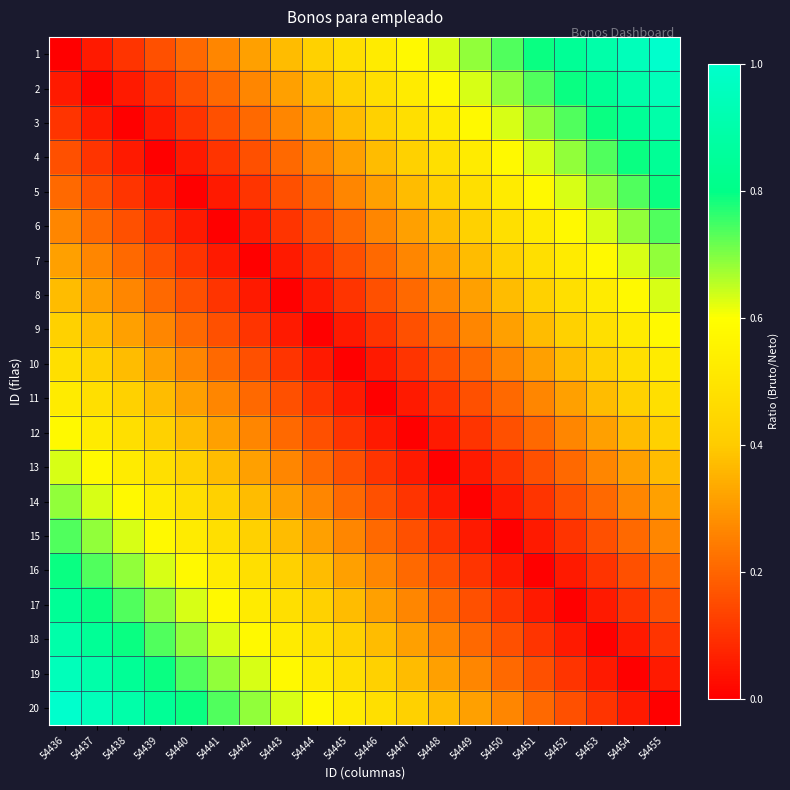

Reading left to right, extract all data points from this chart.

1: 54436=0.0	54437=0.1	54438=0.1	54439=0.2	54440=0.2	54441=0.3	54442=0.3	54443=0.4	54444=0.4	54445=0.5	54446=0.5	54447=0.6	54448=0.6	54449=0.7	54450=0.7	54451=0.8	54452=0.8	54453=0.9	54454=0.9	54455=1.0
2: 54436=0.1	54437=0.0	54438=0.1	54439=0.1	54440=0.2	54441=0.2	54442=0.3	54443=0.3	54444=0.4	54445=0.4	54446=0.5	54447=0.5	54448=0.6	54449=0.6	54450=0.7	54451=0.7	54452=0.8	54453=0.8	54454=0.9	54455=0.9
3: 54436=0.1	54437=0.1	54438=0.0	54439=0.1	54440=0.1	54441=0.2	54442=0.2	54443=0.3	54444=0.3	54445=0.4	54446=0.4	54447=0.5	54448=0.5	54449=0.6	54450=0.6	54451=0.7	54452=0.7	54453=0.8	54454=0.8	54455=0.9
4: 54436=0.2	54437=0.1	54438=0.1	54439=0.0	54440=0.1	54441=0.1	54442=0.2	54443=0.2	54444=0.3	54445=0.3	54446=0.4	54447=0.4	54448=0.5	54449=0.5	54450=0.6	54451=0.6	54452=0.7	54453=0.7	54454=0.8	54455=0.8
5: 54436=0.2	54437=0.2	54438=0.1	54439=0.1	54440=0.0	54441=0.1	54442=0.1	54443=0.2	54444=0.2	54445=0.3	54446=0.3	54447=0.4	54448=0.4	54449=0.5	54450=0.5	54451=0.6	54452=0.6	54453=0.7	54454=0.7	54455=0.8
6: 54436=0.3	54437=0.2	54438=0.2	54439=0.1	54440=0.1	54441=0.0	54442=0.1	54443=0.1	54444=0.2	54445=0.2	54446=0.3	54447=0.3	54448=0.4	54449=0.4	54450=0.5	54451=0.5	54452=0.6	54453=0.6	54454=0.7	54455=0.7
7: 54436=0.3	54437=0.3	54438=0.2	54439=0.2	54440=0.1	54441=0.1	54442=0.0	54443=0.1	54444=0.1	54445=0.2	54446=0.2	54447=0.3	54448=0.3	54449=0.4	54450=0.4	54451=0.5	54452=0.5	54453=0.6	54454=0.6	54455=0.7
8: 54436=0.4	54437=0.3	54438=0.3	54439=0.2	54440=0.2	54441=0.1	54442=0.1	54443=0.0	54444=0.1	54445=0.1	54446=0.2	54447=0.2	54448=0.3	54449=0.3	54450=0.4	54451=0.4	54452=0.5	54453=0.5	54454=0.6	54455=0.6
9: 54436=0.4	54437=0.4	54438=0.3	54439=0.3	54440=0.2	54441=0.2	54442=0.1	54443=0.1	54444=0.0	54445=0.1	54446=0.1	54447=0.2	54448=0.2	54449=0.3	54450=0.3	54451=0.4	54452=0.4	54453=0.5	54454=0.5	54455=0.6
10: 54436=0.5	54437=0.4	54438=0.4	54439=0.3	54440=0.3	54441=0.2	54442=0.2	54443=0.1	54444=0.1	54445=0.0	54446=0.1	54447=0.1	54448=0.2	54449=0.2	54450=0.3	54451=0.3	54452=0.4	54453=0.4	54454=0.5	54455=0.5
11: 54436=0.5	54437=0.5	54438=0.4	54439=0.4	54440=0.3	54441=0.3	54442=0.2	54443=0.2	54444=0.1	54445=0.1	54446=0.0	54447=0.1	54448=0.1	54449=0.2	54450=0.2	54451=0.3	54452=0.3	54453=0.4	54454=0.4	54455=0.5
12: 54436=0.6	54437=0.5	54438=0.5	54439=0.4	54440=0.4	54441=0.3	54442=0.3	54443=0.2	54444=0.2	54445=0.1	54446=0.1	54447=0.0	54448=0.1	54449=0.1	54450=0.2	54451=0.2	54452=0.3	54453=0.3	54454=0.4	54455=0.4
13: 54436=0.6	54437=0.6	54438=0.5	54439=0.5	54440=0.4	54441=0.4	54442=0.3	54443=0.3	54444=0.2	54445=0.2	54446=0.1	54447=0.1	54448=0.0	54449=0.1	54450=0.1	54451=0.2	54452=0.2	54453=0.3	54454=0.3	54455=0.4
14: 54436=0.7	54437=0.6	54438=0.6	54439=0.5	54440=0.5	54441=0.4	54442=0.4	54443=0.3	54444=0.3	54445=0.2	54446=0.2	54447=0.1	54448=0.1	54449=0.0	54450=0.1	54451=0.1	54452=0.2	54453=0.2	54454=0.3	54455=0.3
15: 54436=0.7	54437=0.7	54438=0.6	54439=0.6	54440=0.5	54441=0.5	54442=0.4	54443=0.4	54444=0.3	54445=0.3	54446=0.2	54447=0.2	54448=0.1	54449=0.1	54450=0.0	54451=0.1	54452=0.1	54453=0.2	54454=0.2	54455=0.3
16: 54436=0.8	54437=0.7	54438=0.7	54439=0.6	54440=0.6	54441=0.5	54442=0.5	54443=0.4	54444=0.4	54445=0.3	54446=0.3	54447=0.2	54448=0.2	54449=0.1	54450=0.1	54451=0.0	54452=0.1	54453=0.1	54454=0.2	54455=0.2
17: 54436=0.8	54437=0.8	54438=0.7	54439=0.7	54440=0.6	54441=0.6	54442=0.5	54443=0.5	54444=0.4	54445=0.4	54446=0.3	54447=0.3	54448=0.2	54449=0.2	54450=0.1	54451=0.1	54452=0.0	54453=0.1	54454=0.1	54455=0.2
18: 54436=0.9	54437=0.8	54438=0.8	54439=0.7	54440=0.7	54441=0.6	54442=0.6	54443=0.5	54444=0.5	54445=0.4	54446=0.4	54447=0.3	54448=0.3	54449=0.2	54450=0.2	54451=0.1	54452=0.1	54453=0.0	54454=0.1	54455=0.1
19: 54436=0.9	54437=0.9	54438=0.8	54439=0.8	54440=0.7	54441=0.7	54442=0.6	54443=0.6	54444=0.5	54445=0.5	54446=0.4	54447=0.4	54448=0.3	54449=0.3	54450=0.2	54451=0.2	54452=0.1	54453=0.1	54454=0.0	54455=0.1
20: 54436=1.0	54437=0.9	54438=0.9	54439=0.8	54440=0.8	54441=0.7	54442=0.7	54443=0.6	54444=0.6	54445=0.5	54446=0.5	54447=0.4	54448=0.4	54449=0.3	54450=0.3	54451=0.2	54452=0.2	54453=0.1	54454=0.1	54455=0.0